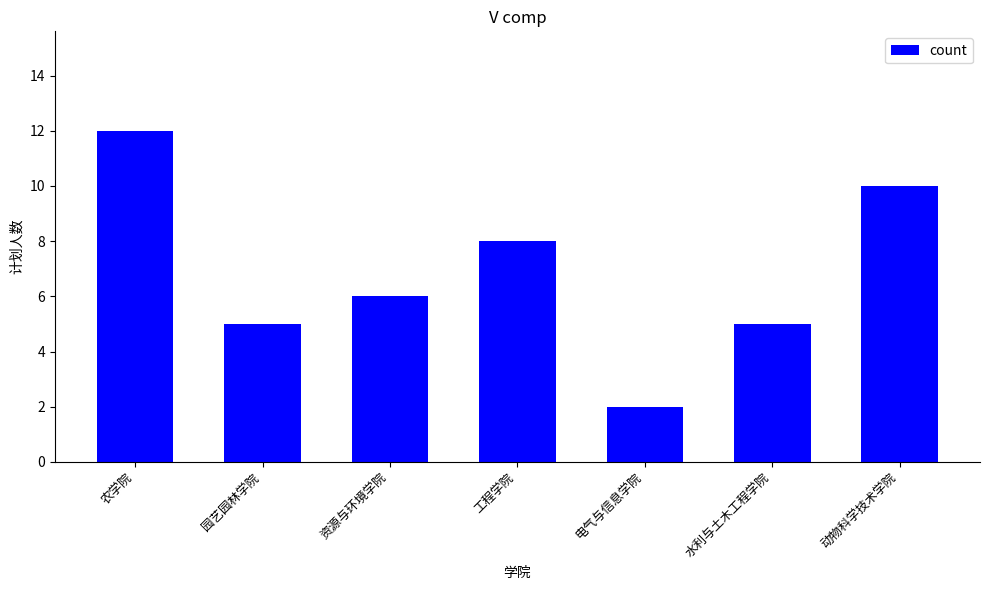

What is the label of the 2nd bar from the right?

水利与土木工程学院